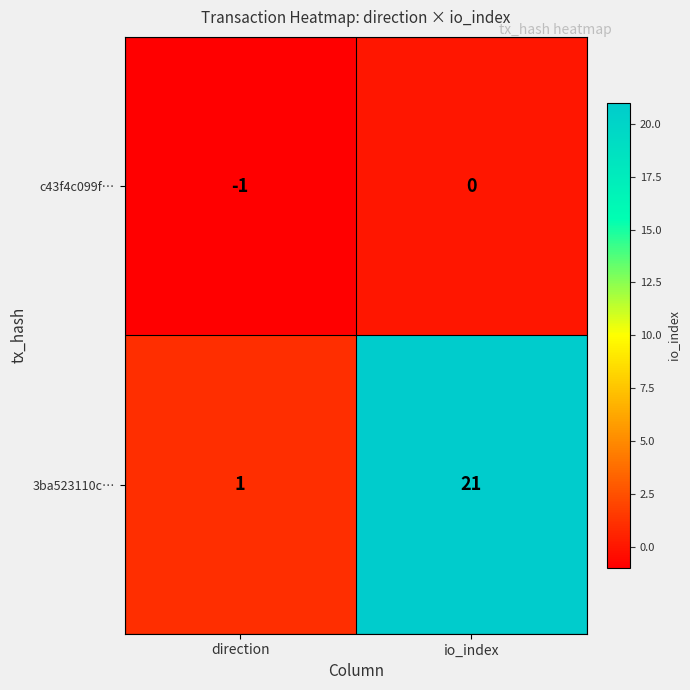

Is it true that c43f4c099f… equals -1 at io_index?

False